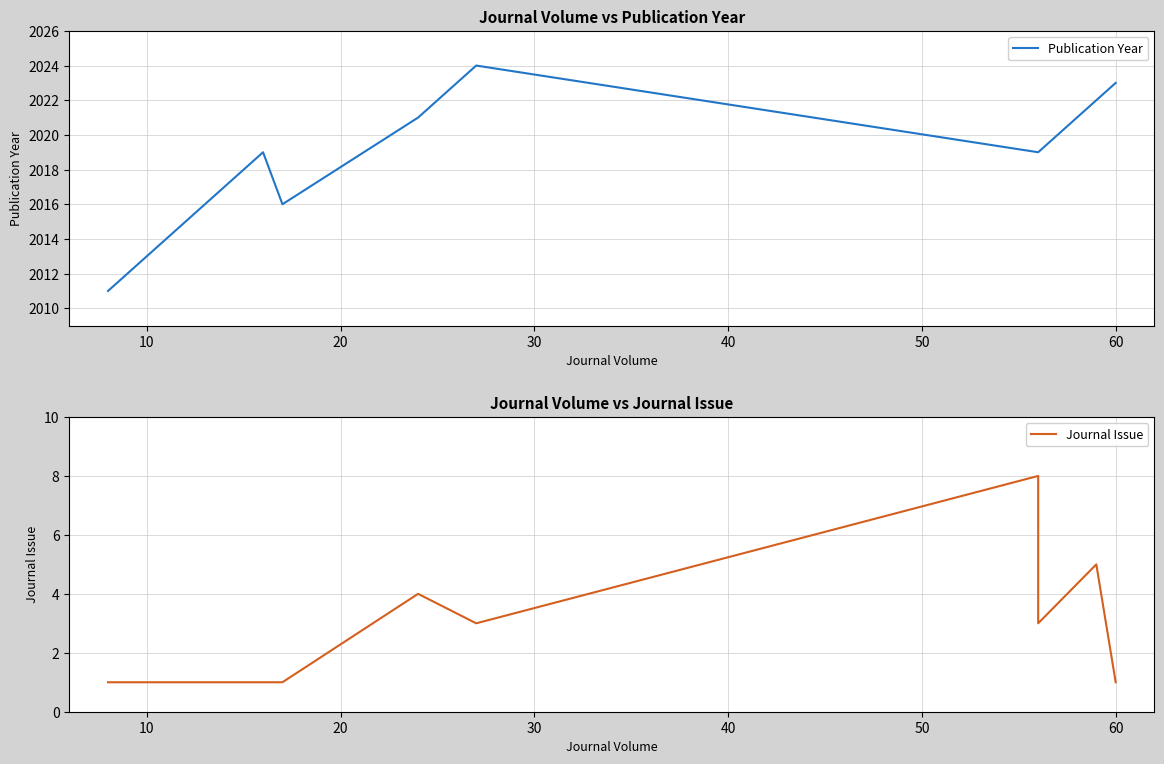

What is the approximate value of Journal Issue at 10?

1